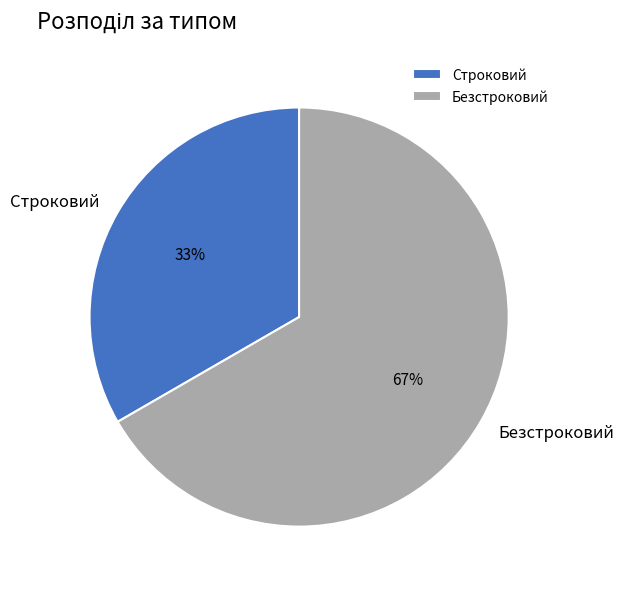

To the nearest percent, what is the combined percentage of Безстроковий and Строковий?

100%